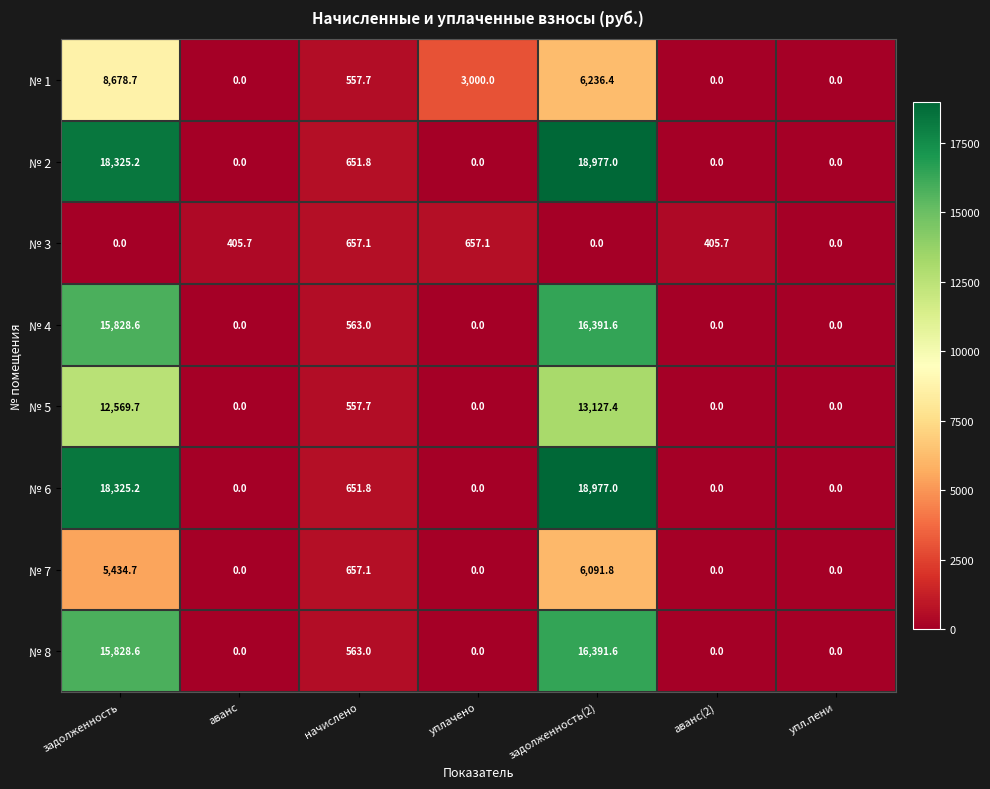

How many values in the № 1 series exceed 557?

4